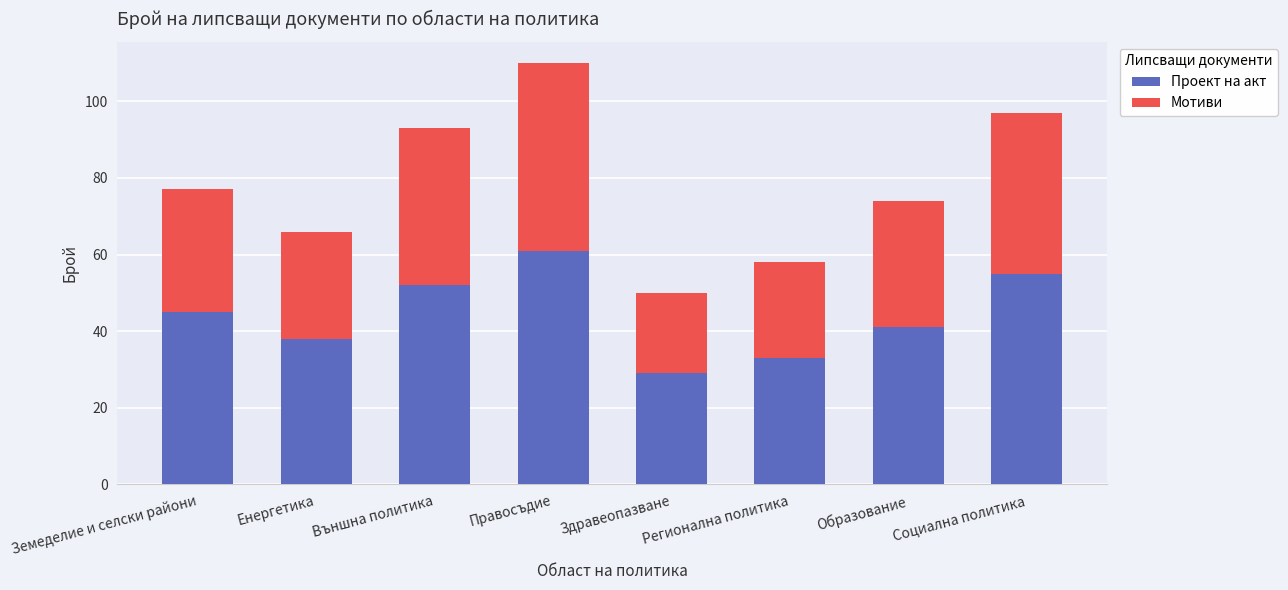

What is the value of the Проект на акт bar at the 2nd from the left?

38